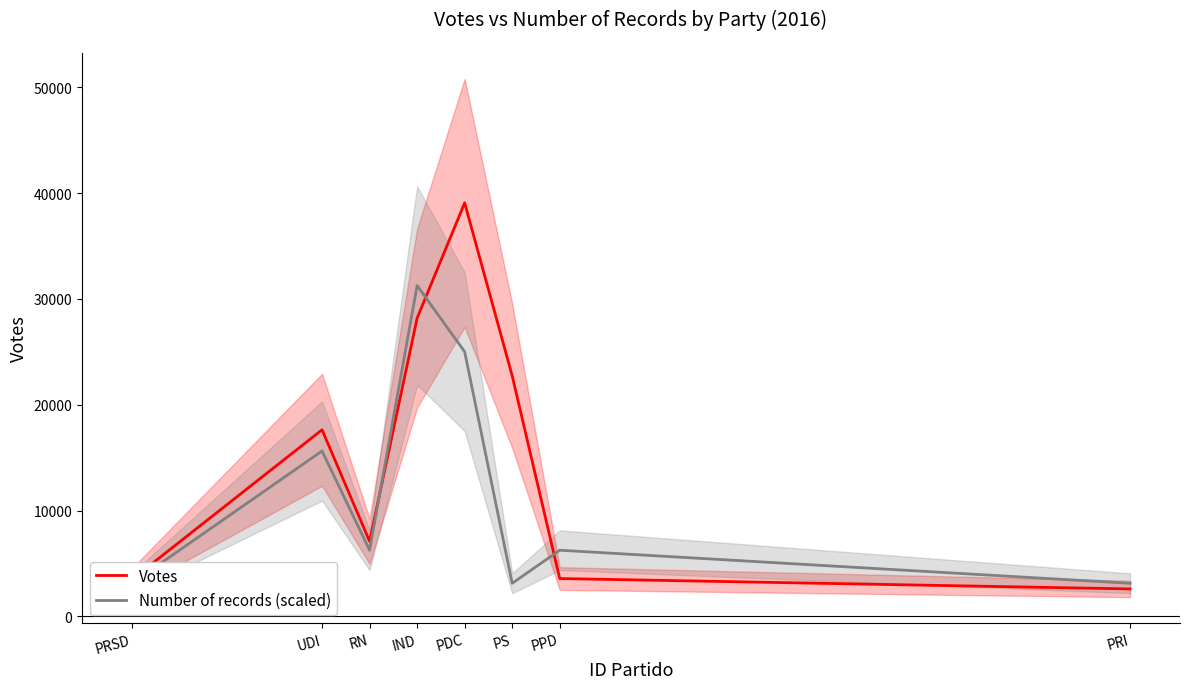

What is the value of the Number of records (scaled) point at the 3rd from the left?

6253.4